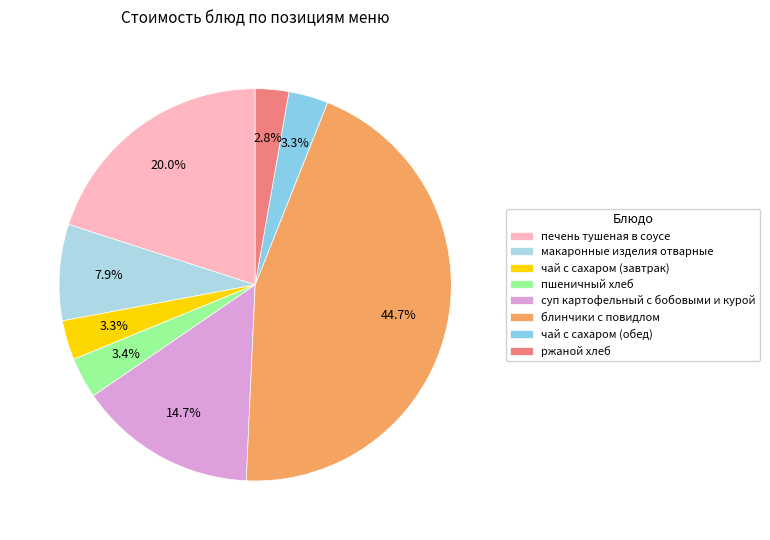

To the nearest percent, what is the average slice percentage?

12%